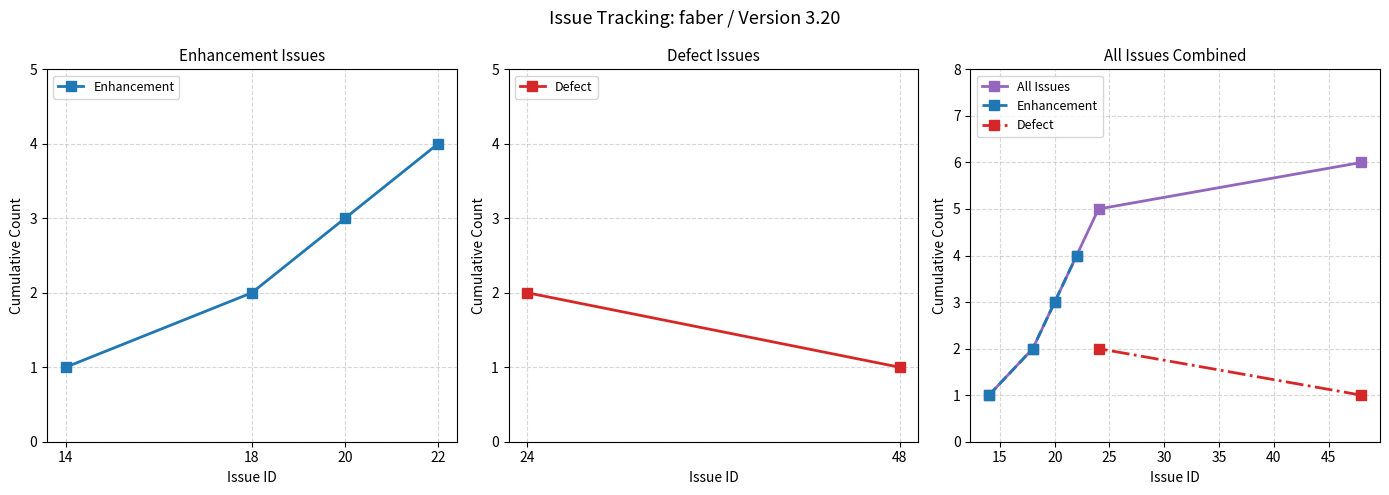

What value does the data have at 20?

3